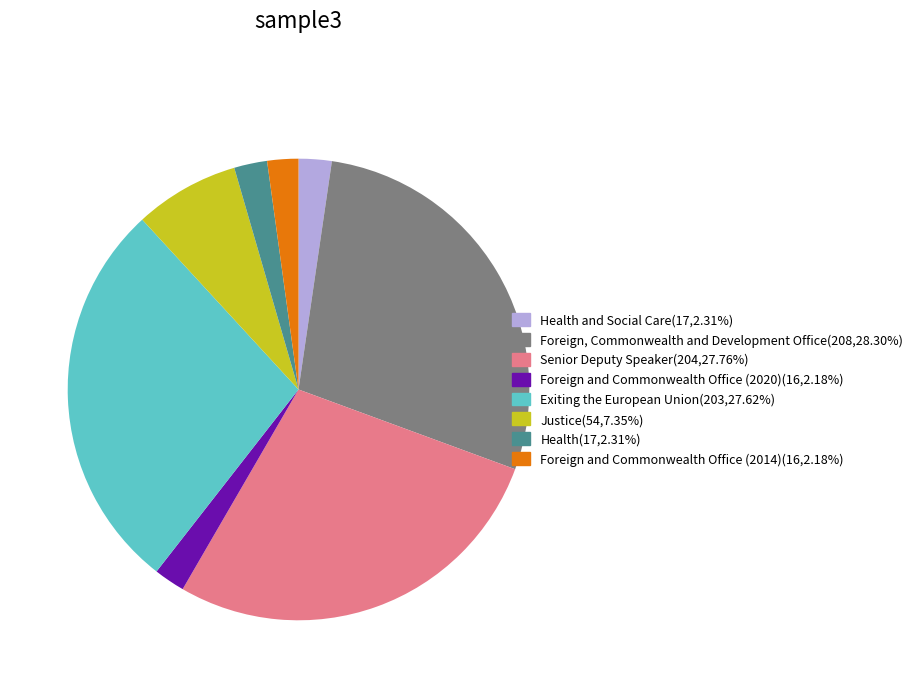

Does any single category account for the majority?

No